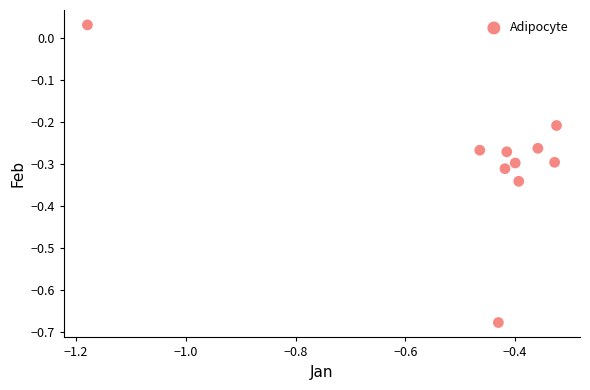

What is the average X value?

-0.5